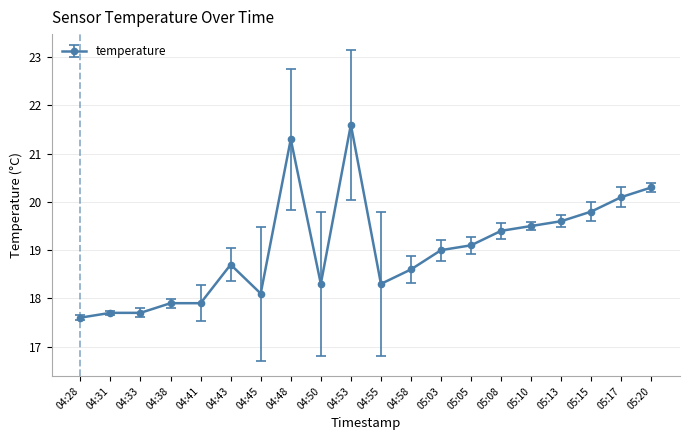

True or false: the data shows 18.7 at 04:43.

True